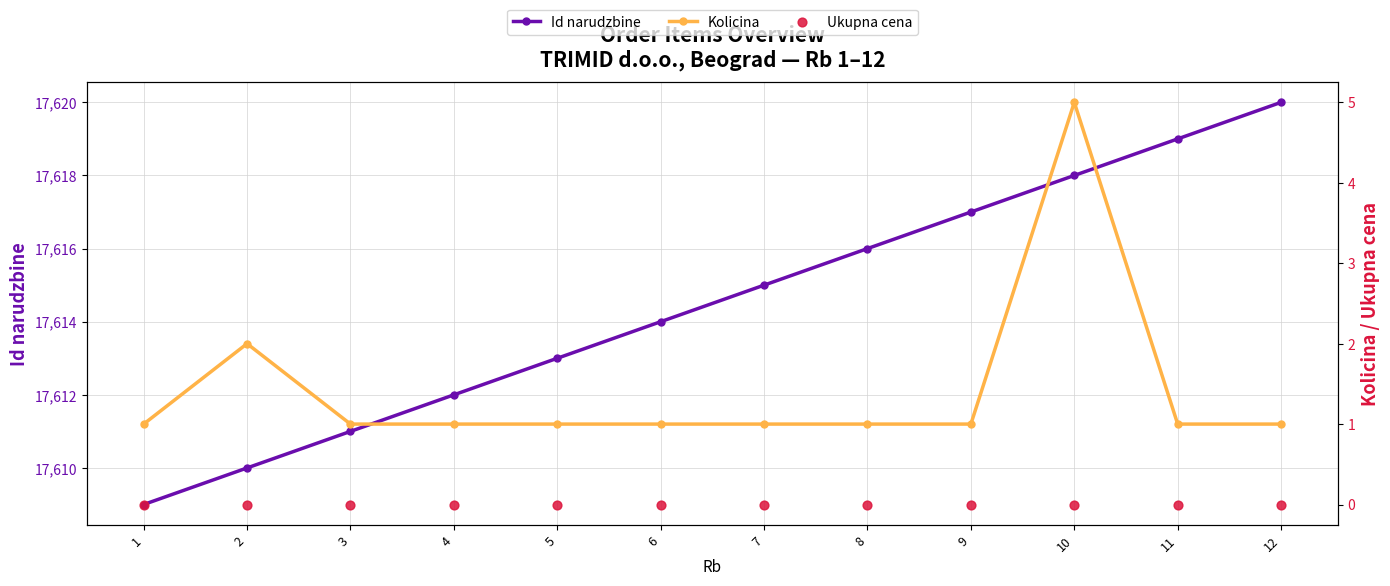

Which series has the largest total across all categories?

Id narudzbine